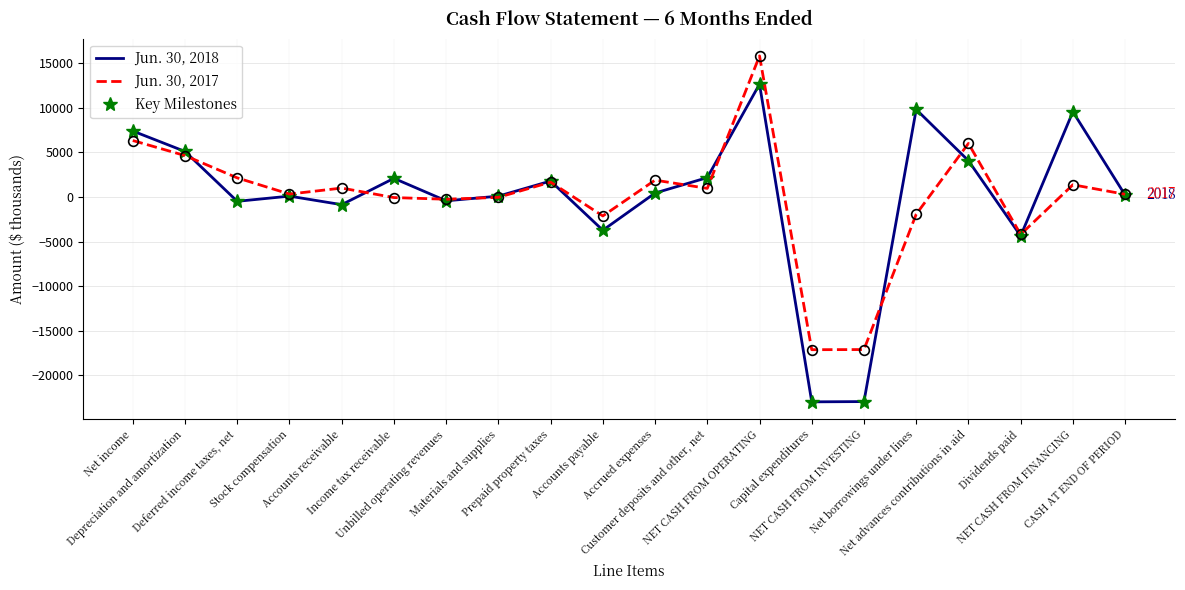

True or false: Jun. 30, 2017 has more than 1 points higher than both neighbors.

True